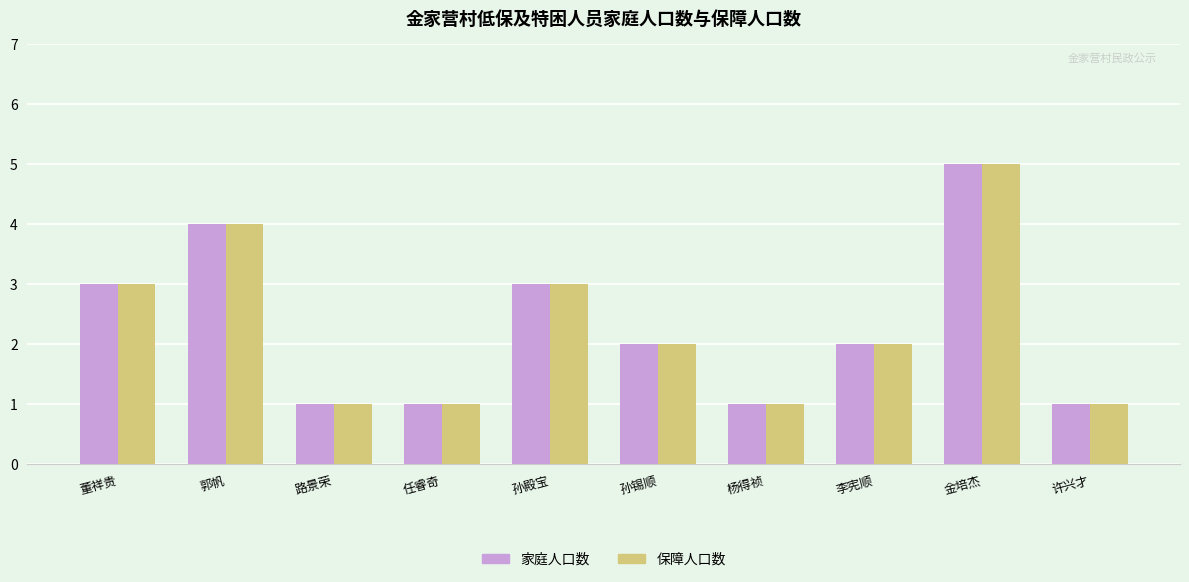

What is the highest value of the 家庭人口数 series?

5